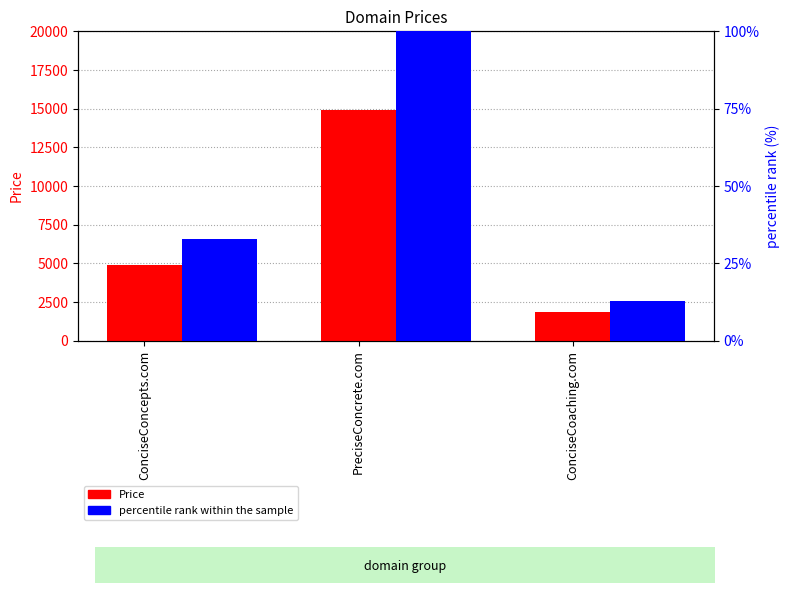

What are all the series names shown in the legend?

Price, percentile rank within the sample